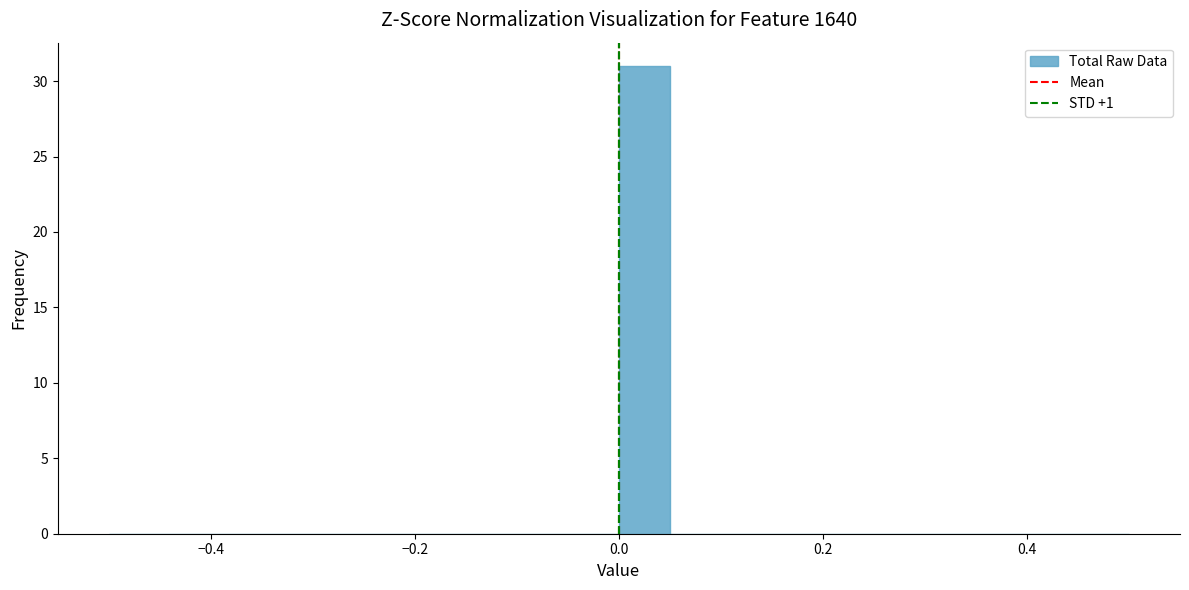

Read against the x-axis, roughly where is the centre of the tallest bar?

0.02